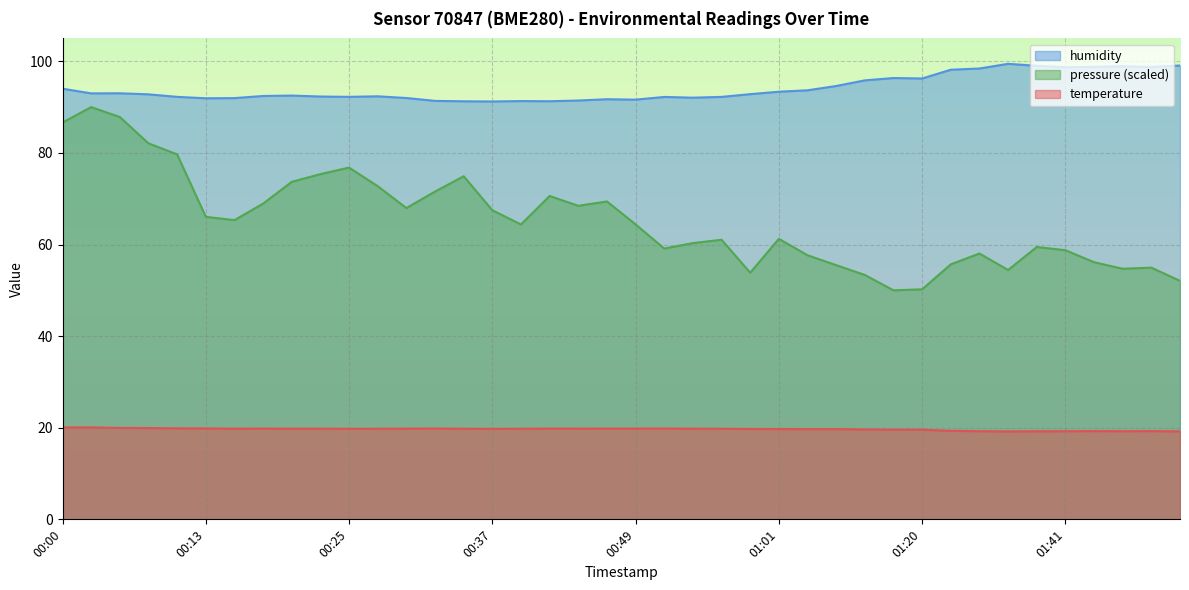

True or false: humidity and pressure (scaled) intersect in this chart.

False